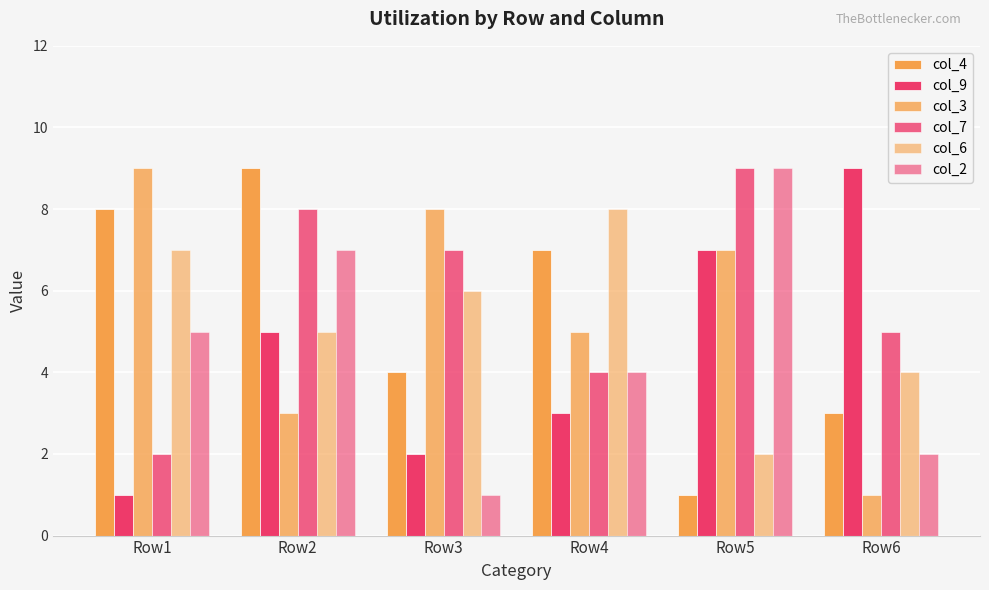

Which category has the highest value in the col_6 series?

Row4